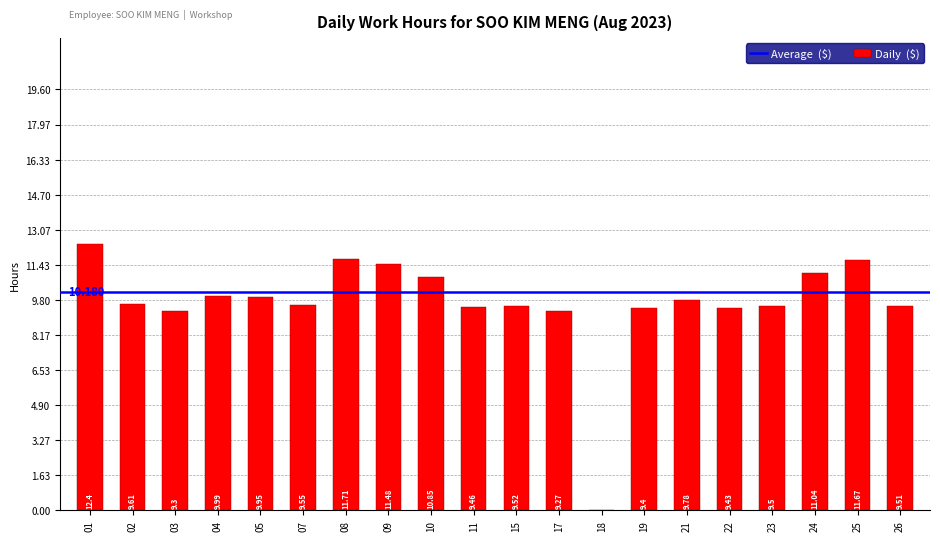

How many values exceed 9?

19